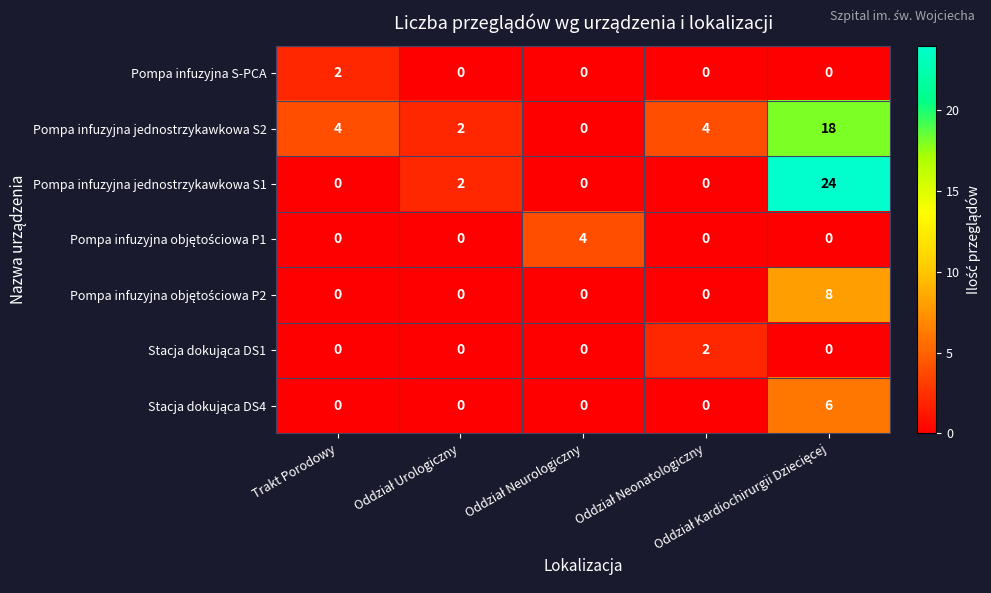

Which series has the largest total across all categories?

Pompa infuzyjna jednostrzykawkowa S2